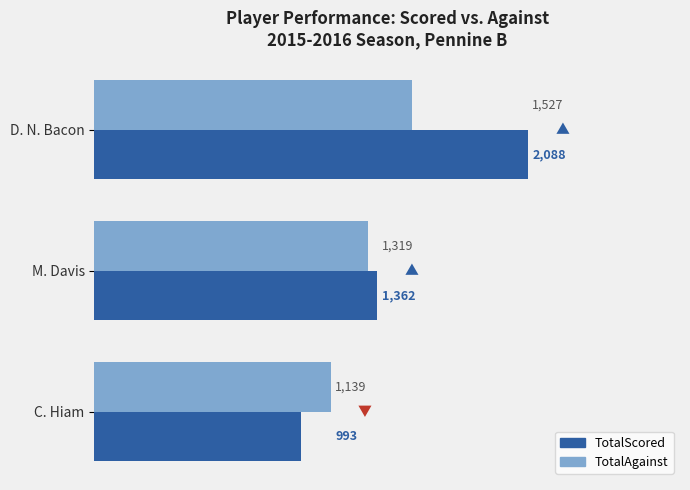

What is the maximum value for TotalScored?

2088